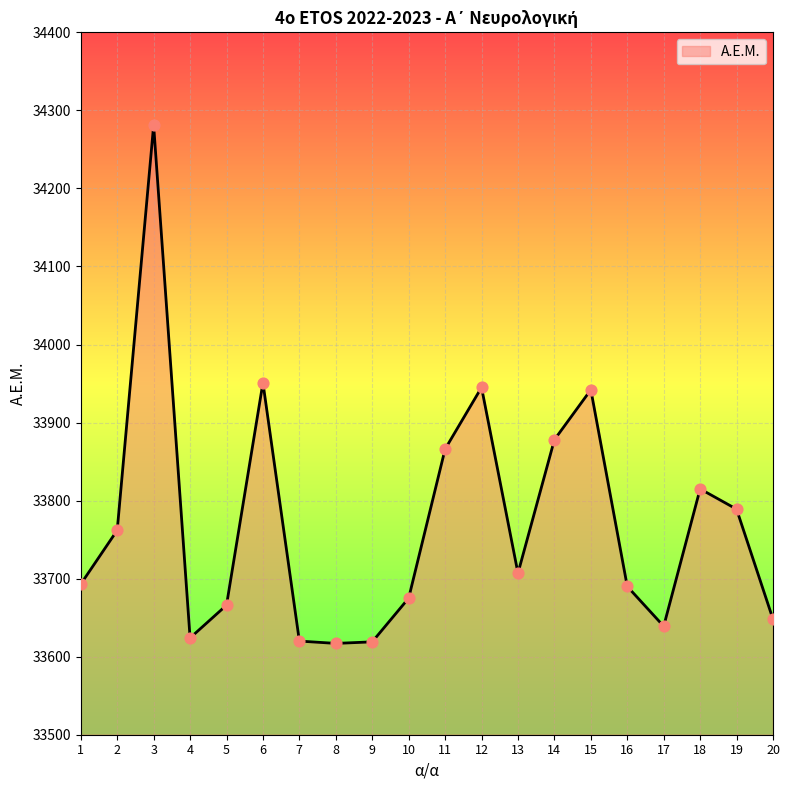

Between 3 and 13, which is larger?

3